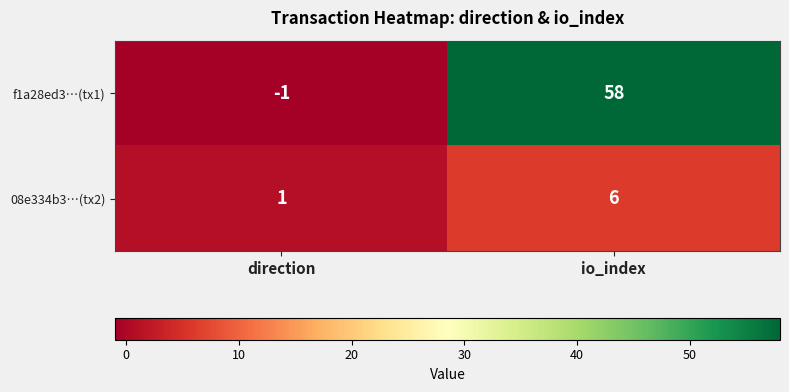

The f1a28ed3…(tx1) series shows -1 at direction. True or false?

True